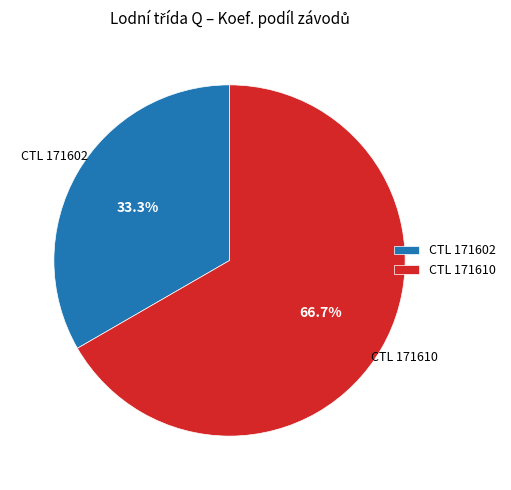

Rank the categories by value from highest to lowest.

CTL 171610, CTL 171602